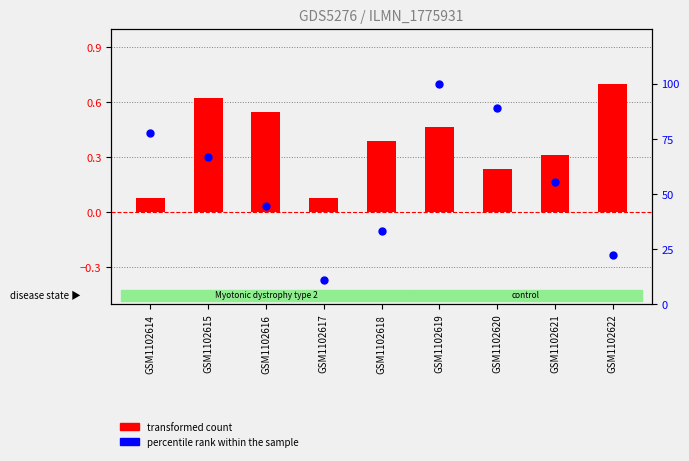

Which series has the widest spread of Y values?

percentile rank within the sample